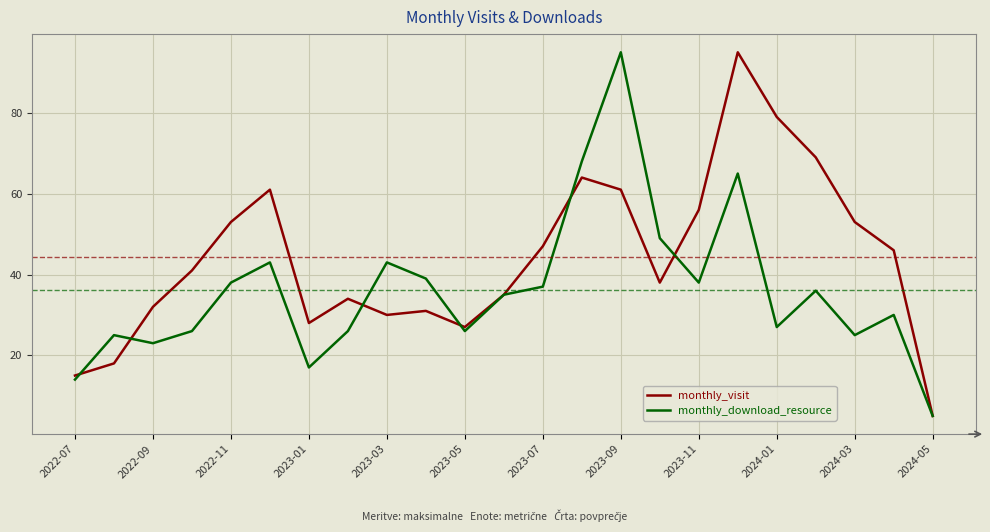

How many interior local valleys does the monthly_visit series have?

4